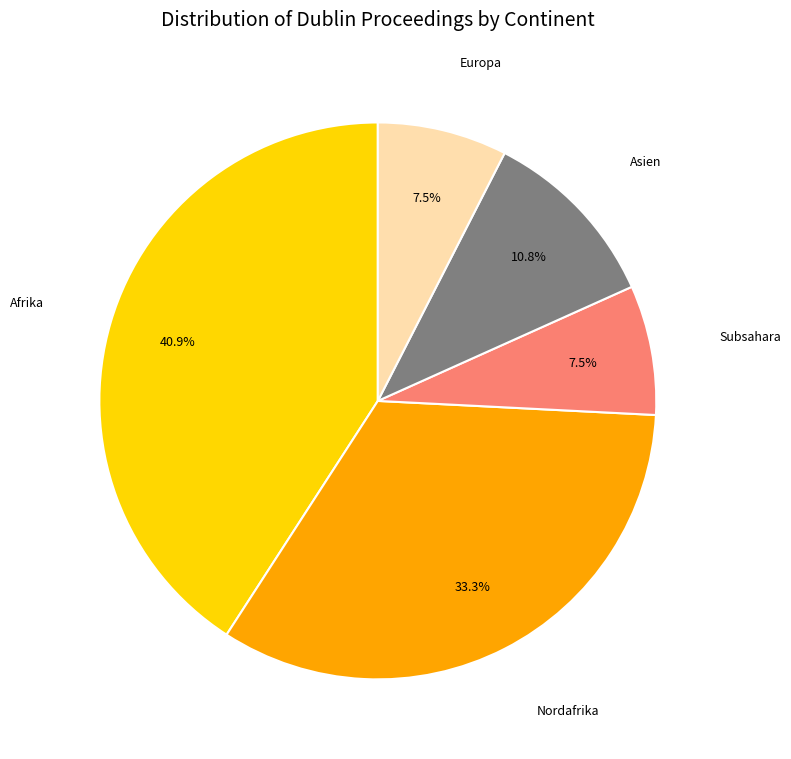

Approximately how many times larger is the value at Asien compared to Subsahara?

1.4